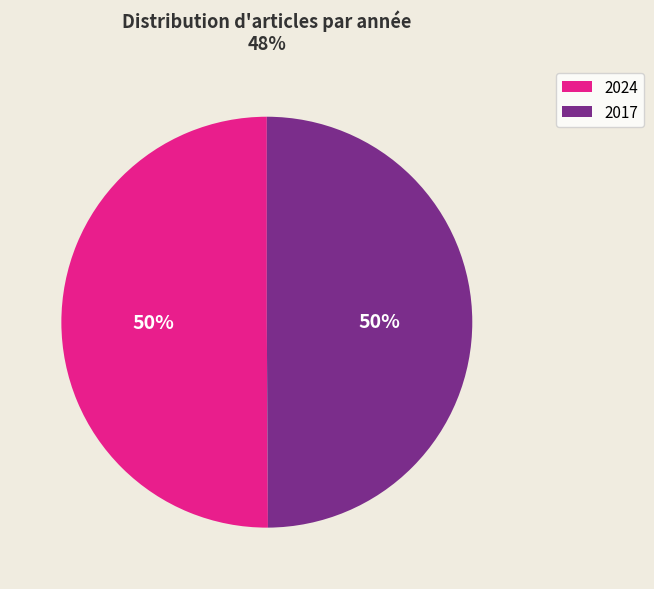

What percentage is the 2017 slice, to the nearest percent?

50%